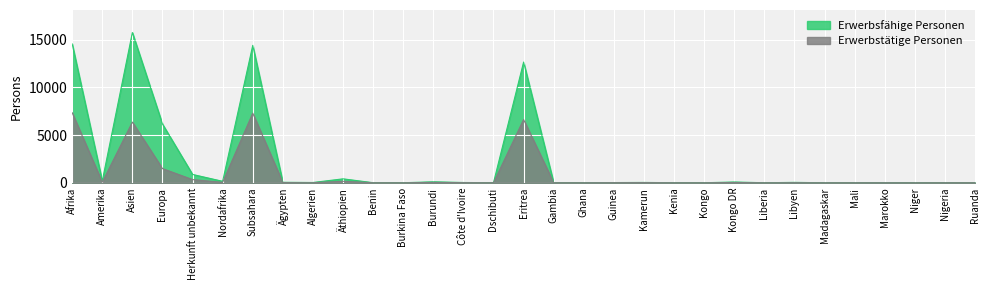

The value of Erwerbsfähige Personen at Niger is 1. True or false?

True